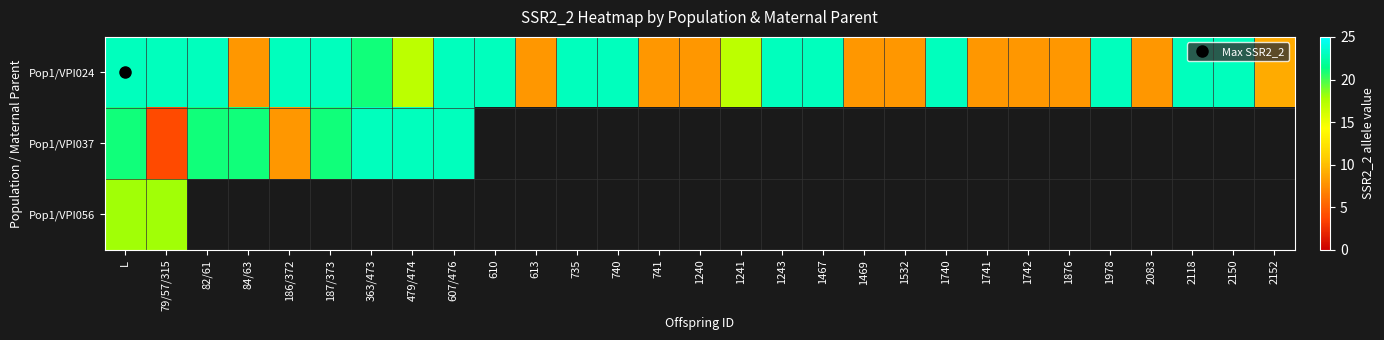

Between 1740 and 1742, which is larger?

1740